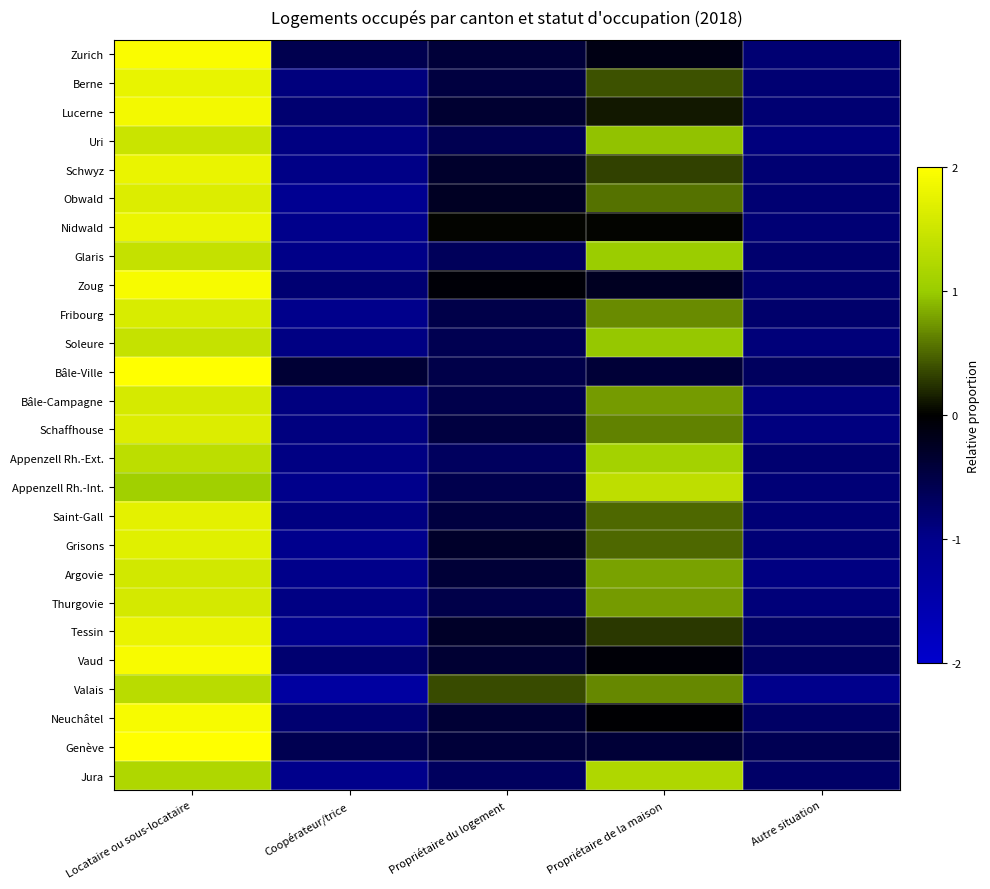

Reading left to right, transcribe all the data shown in this chart.

Zurich: Locataire ou sous-locataire=2.0	Coopérateur/trice=-0.6	Propriétaire du logement=-0.4	Propriétaire de la maison=-0.1	Autre situation=-0.8
Berne: Locataire ou sous-locataire=1.8	Coopérateur/trice=-0.9	Propriétaire du logement=-0.5	Propriétaire de la maison=0.4	Autre situation=-0.8
Lucerne: Locataire ou sous-locataire=1.9	Coopérateur/trice=-0.8	Propriétaire du logement=-0.4	Propriétaire de la maison=0.1	Autre situation=-0.8
Uri: Locataire ou sous-locataire=1.5	Coopérateur/trice=-0.9	Propriétaire du logement=-0.6	Propriétaire de la maison=0.9	Autre situation=-0.9
Schwyz: Locataire ou sous-locataire=1.8	Coopérateur/trice=-1.0	Propriétaire du logement=-0.3	Propriétaire de la maison=0.3	Autre situation=-0.8
Obwald: Locataire ou sous-locataire=1.6	Coopérateur/trice=-1.1	Propriétaire du logement=-0.3	Propriétaire de la maison=0.6	Autre situation=-0.8
Nidwald: Locataire ou sous-locataire=1.8	Coopérateur/trice=-1.0	Propriétaire du logement=0.0	Propriétaire de la maison=0.0	Autre situation=-0.8
Glaris: Locataire ou sous-locataire=1.4	Coopérateur/trice=-1.0	Propriétaire du logement=-0.6	Propriétaire de la maison=1.0	Autre situation=-0.8
Zoug: Locataire ou sous-locataire=1.9	Coopérateur/trice=-0.8	Propriétaire du logement=-0.1	Propriétaire de la maison=-0.2	Autre situation=-0.8
Fribourg: Locataire ou sous-locataire=1.6	Coopérateur/trice=-1.0	Propriétaire du logement=-0.5	Propriétaire de la maison=0.7	Autre situation=-0.8
Soleure: Locataire ou sous-locataire=1.4	Coopérateur/trice=-1.0	Propriétaire du logement=-0.6	Propriétaire de la maison=1.0	Autre situation=-0.9
Bâle-Ville: Locataire ou sous-locataire=2.0	Coopérateur/trice=-0.4	Propriétaire du logement=-0.5	Propriétaire de la maison=-0.4	Autre situation=-0.7
Bâle-Campagne: Locataire ou sous-locataire=1.6	Coopérateur/trice=-0.9	Propriétaire du logement=-0.5	Propriétaire de la maison=0.8	Autre situation=-0.9
Schaffhouse: Locataire ou sous-locataire=1.6	Coopérateur/trice=-0.9	Propriétaire du logement=-0.5	Propriétaire de la maison=0.6	Autre situation=-0.9
Appenzell Rh.-Ext.: Locataire ou sous-locataire=1.3	Coopérateur/trice=-0.9	Propriétaire du logement=-0.7	Propriétaire de la maison=1.1	Autre situation=-0.8
Appenzell Rh.-Int.: Locataire ou sous-locataire=1.1	Coopérateur/trice=-1.0	Propriétaire du logement=-0.6	Propriétaire de la maison=1.3	Autre situation=-0.9
Saint-Gall: Locataire ou sous-locataire=1.7	Coopérateur/trice=-0.9	Propriétaire du logement=-0.5	Propriétaire de la maison=0.5	Autre situation=-0.8
Grisons: Locataire ou sous-locataire=1.7	Coopérateur/trice=-1.0	Propriétaire du logement=-0.3	Propriétaire de la maison=0.5	Autre situation=-0.8
Argovie: Locataire ou sous-locataire=1.5	Coopérateur/trice=-1.0	Propriétaire du logement=-0.4	Propriétaire de la maison=0.8	Autre situation=-0.9
Thurgovie: Locataire ou sous-locataire=1.6	Coopérateur/trice=-0.9	Propriétaire du logement=-0.5	Propriétaire de la maison=0.8	Autre situation=-0.9
Tessin: Locataire ou sous-locataire=1.8	Coopérateur/trice=-1.0	Propriétaire du logement=-0.3	Propriétaire de la maison=0.3	Autre situation=-0.7
Vaud: Locataire ou sous-locataire=1.9	Coopérateur/trice=-0.8	Propriétaire du logement=-0.4	Propriétaire de la maison=-0.0	Autre situation=-0.7
Valais: Locataire ou sous-locataire=1.3	Coopérateur/trice=-1.3	Propriétaire du logement=0.4	Propriétaire de la maison=0.7	Autre situation=-1.0
Neuchâtel: Locataire ou sous-locataire=1.9	Coopérateur/trice=-0.8	Propriétaire du logement=-0.4	Propriétaire de la maison=-0.0	Autre situation=-0.7
Genève: Locataire ou sous-locataire=2.0	Coopérateur/trice=-0.6	Propriétaire du logement=-0.4	Propriétaire de la maison=-0.4	Autre situation=-0.6
Jura: Locataire ou sous-locataire=1.2	Coopérateur/trice=-1.0	Propriétaire du logement=-0.7	Propriétaire de la maison=1.2	Autre situation=-0.7